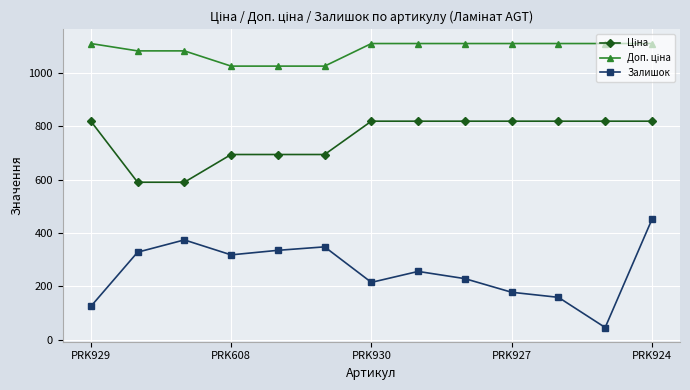

Which series has the largest range (max minus min)?

Залишок